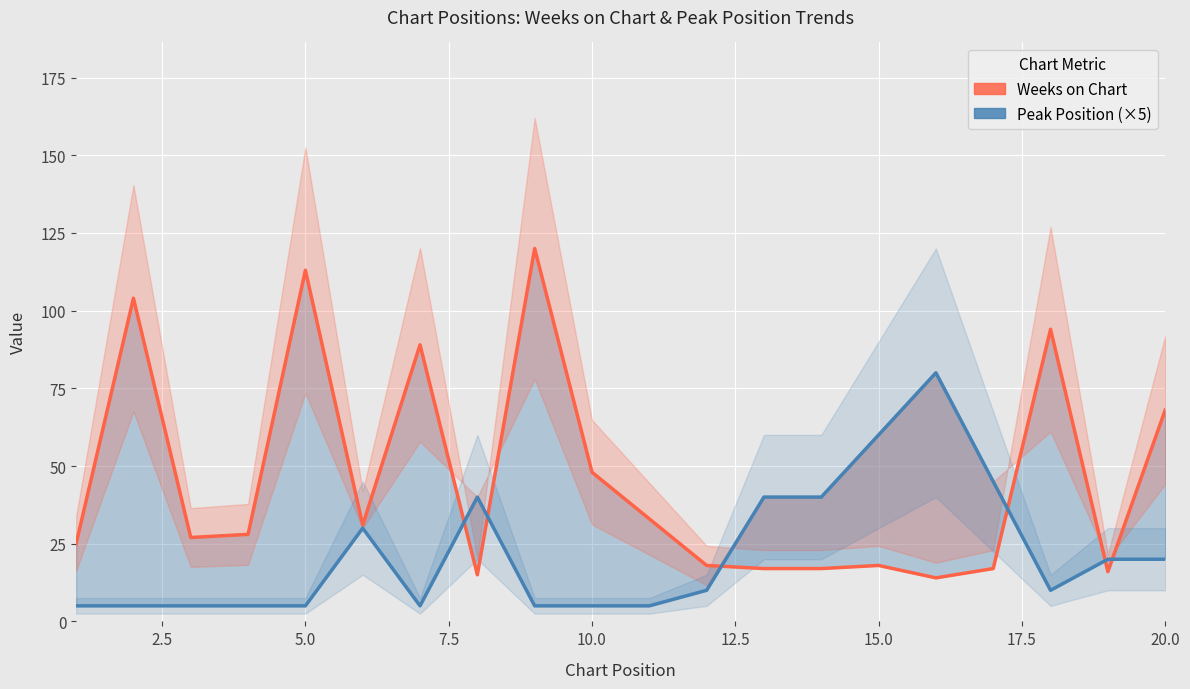

Which has a higher value, 14 or 2.5?

2.5